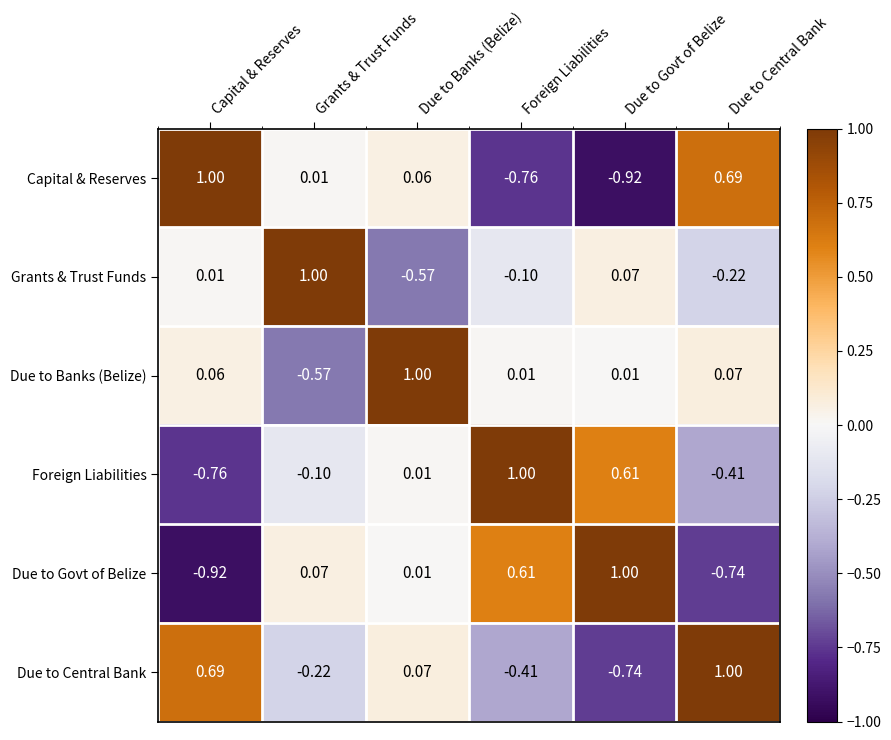

At which category is the sum across all series the highest?

Due to Banks (Belize)